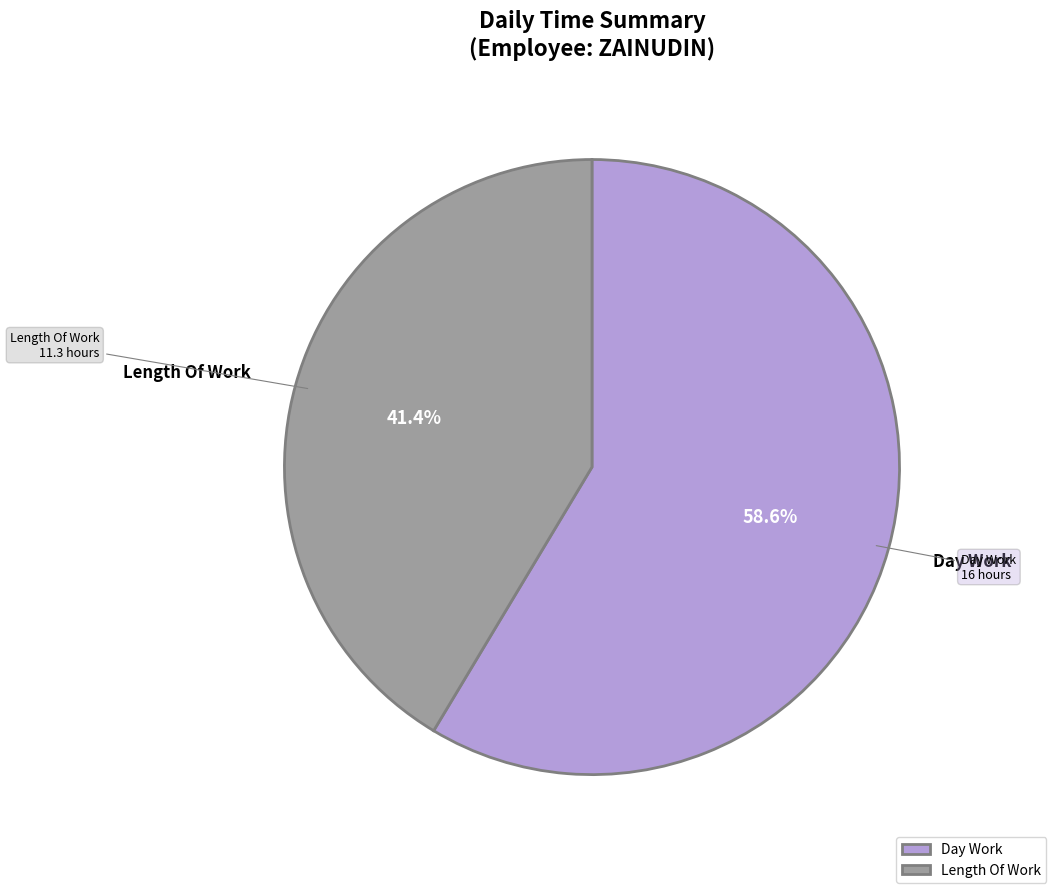

Combined, do Length Of Work and Day Work account for over 50%?

Yes